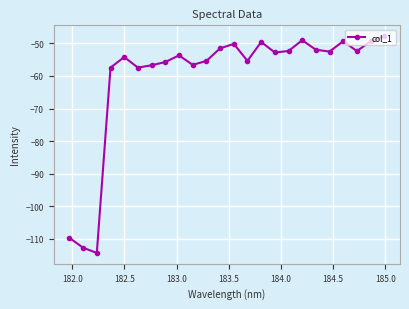

What is the smallest value displayed?

-114.3